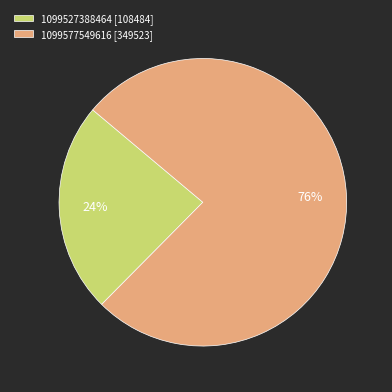

To the nearest percent, what is the average slice percentage?

50%